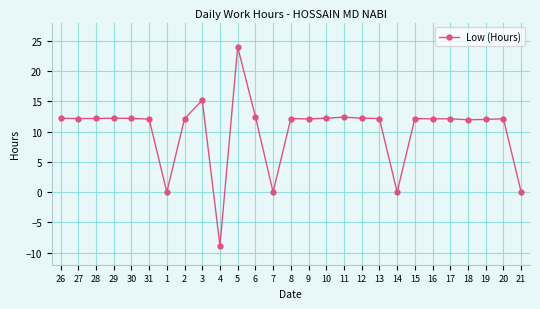

True or false: the data has more than 2 interior local peaks.

True